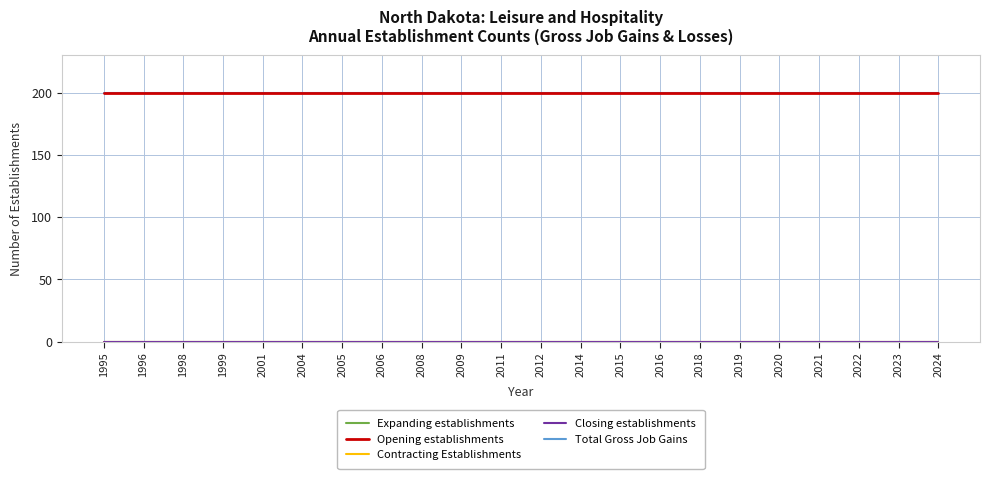

True or false: Expanding establishments has more than 0 points higher than both neighbors.

False